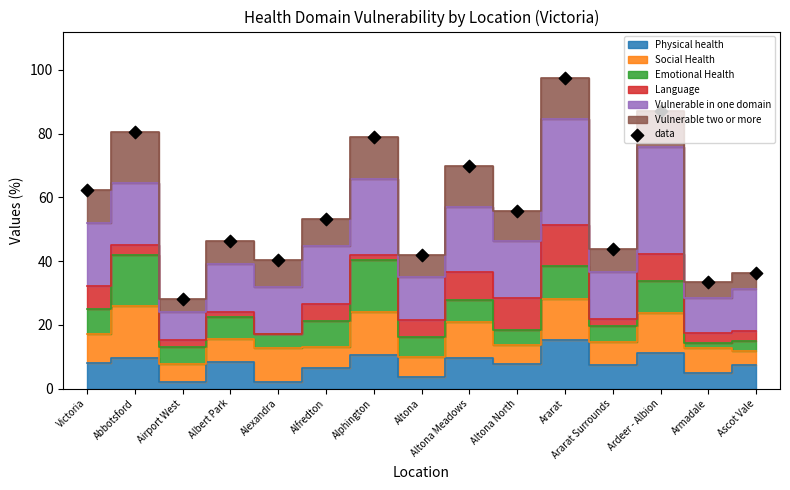

Approximately how many times larger is the value at Victoria compared to Altona Meadows?

0.9